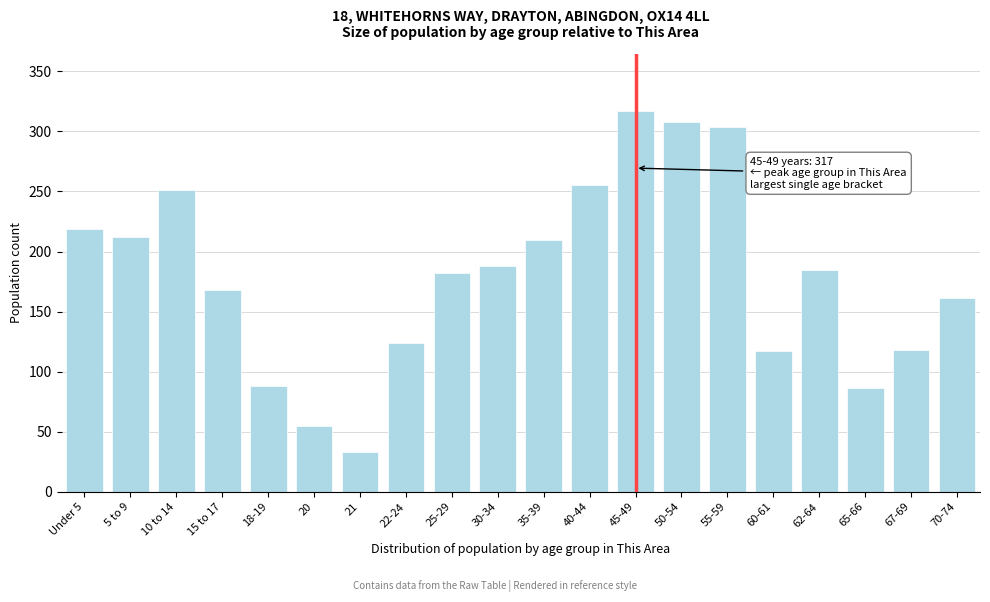

What is the label of the 7th bar from the left?

21